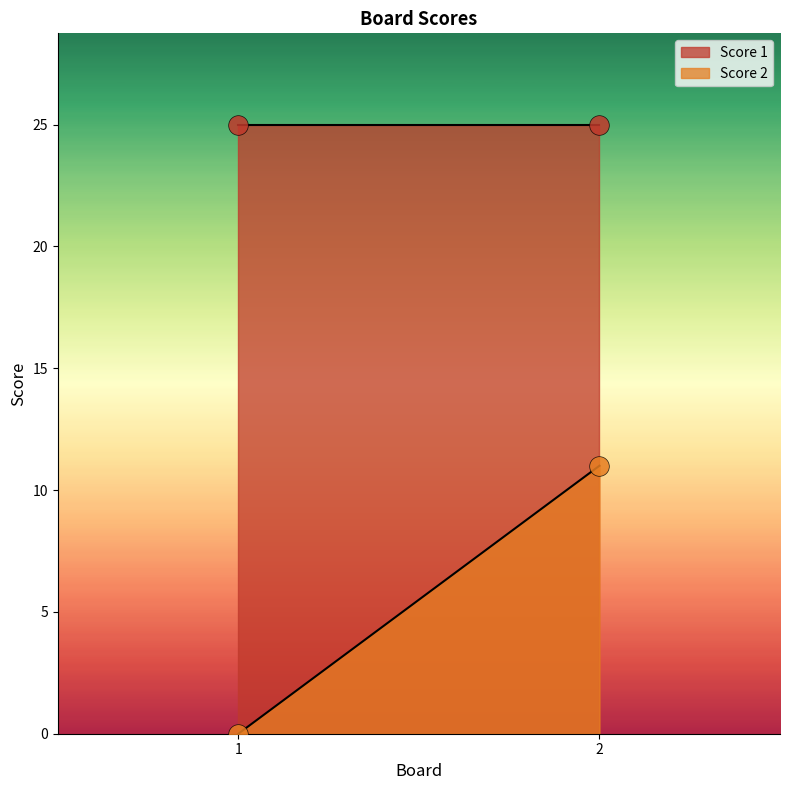

Which series has the largest total across all categories?

Score 1